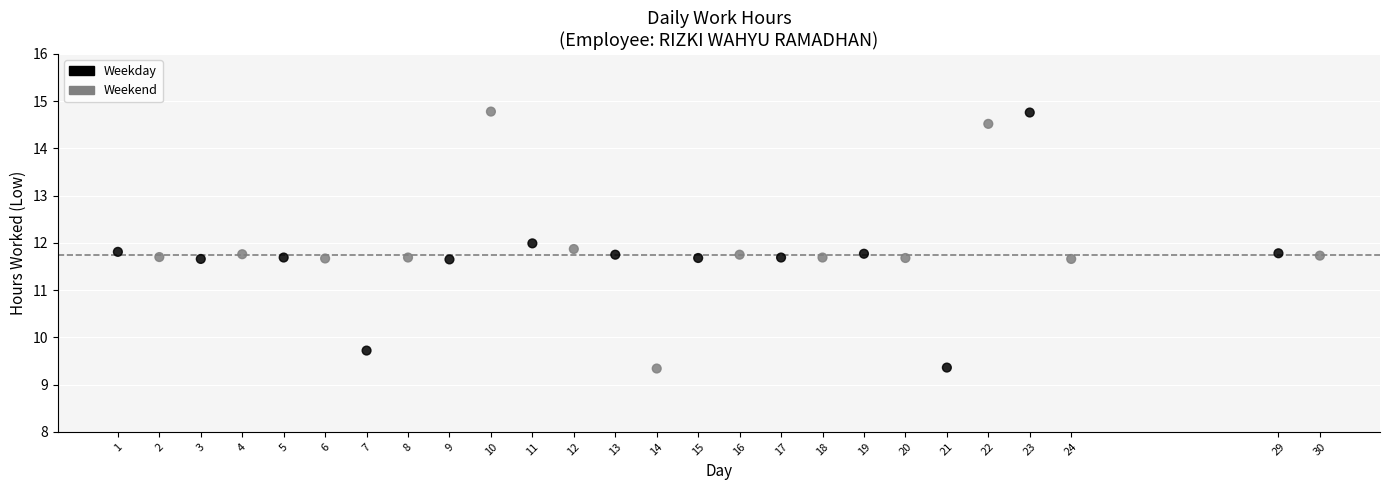

What is the range of Y values (max minus min)?

5.4